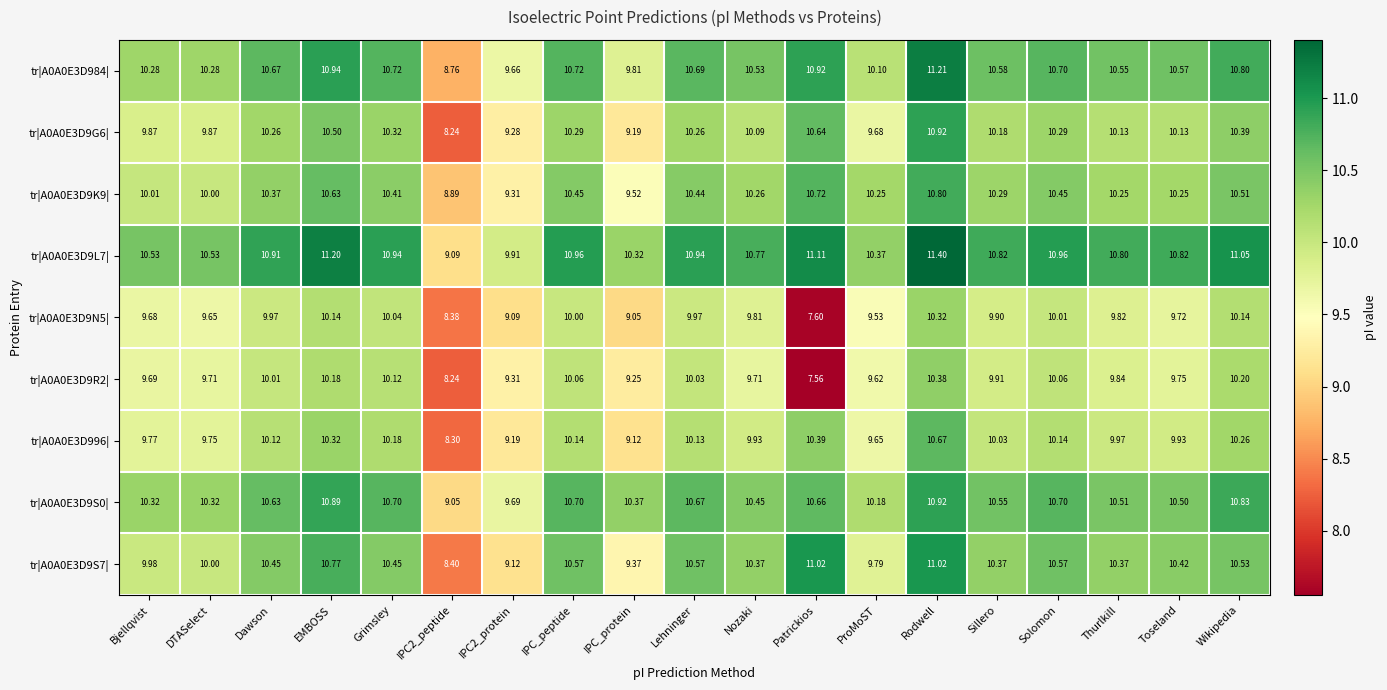

At which category is the sum across all series the highest?

Rodwell